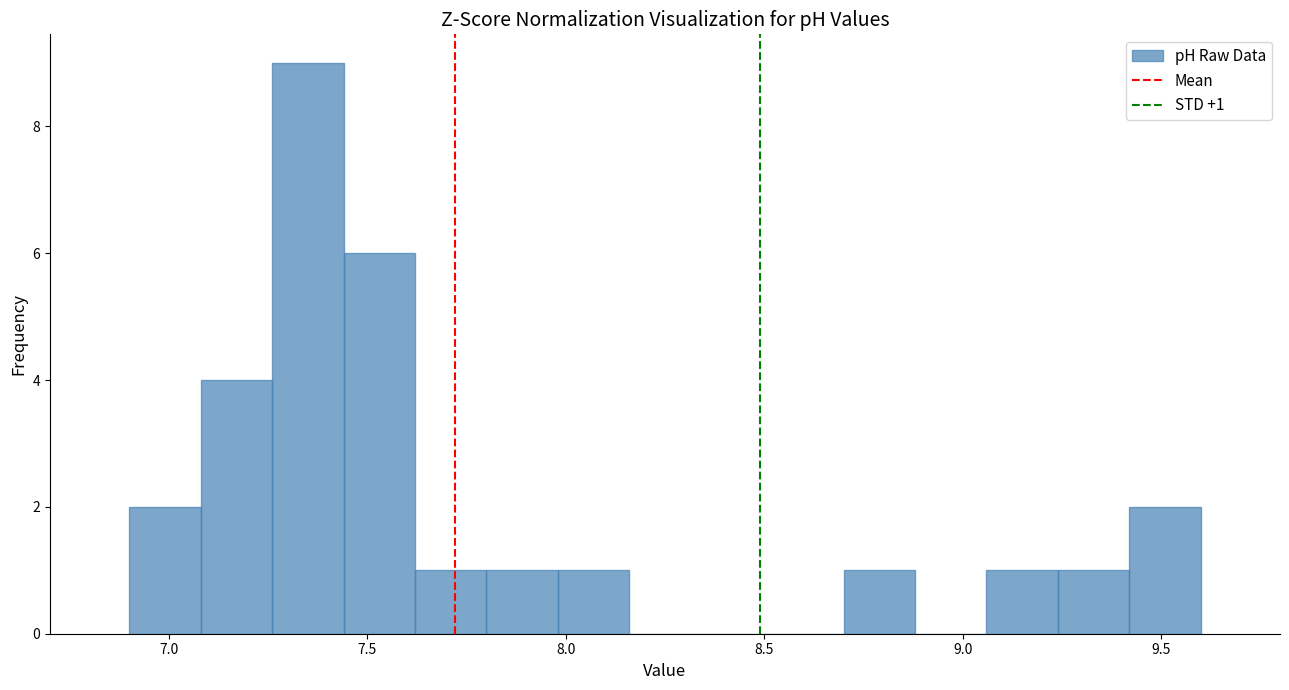

Read against the x-axis, roughly where is the centre of the tallest bar?

7.35